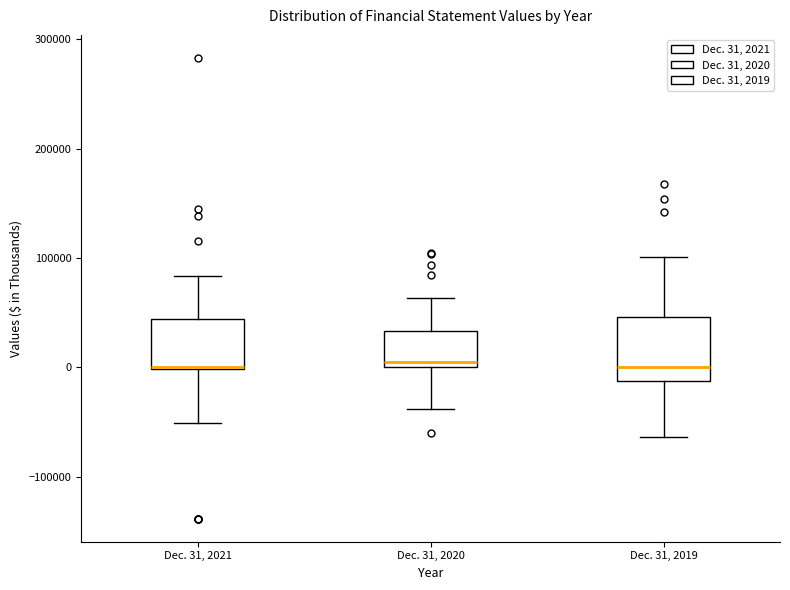

Reading left to right, read every box against the y-axis: the position of its median line, the range the box covers, and the ends of its whiskers. The values are not printed on the chart, so give them approximately, as read against the axis.

Dec. 31, 2021: median 0 (drawn on the box's lower edge), box 0 to 40000, whiskers -50000 to 80000
Dec. 31, 2020: median 10000, box 0 to 30000, whiskers -40000 to 60000
Dec. 31, 2019: median 0, box -10000 to 50000, whiskers -60000 to 100000